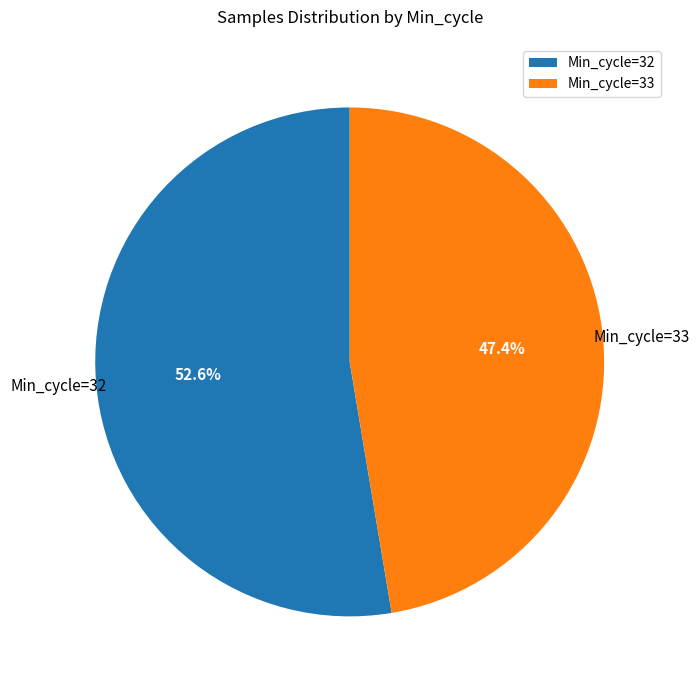

Which category has the biggest portion of the pie?

Min_cycle=32